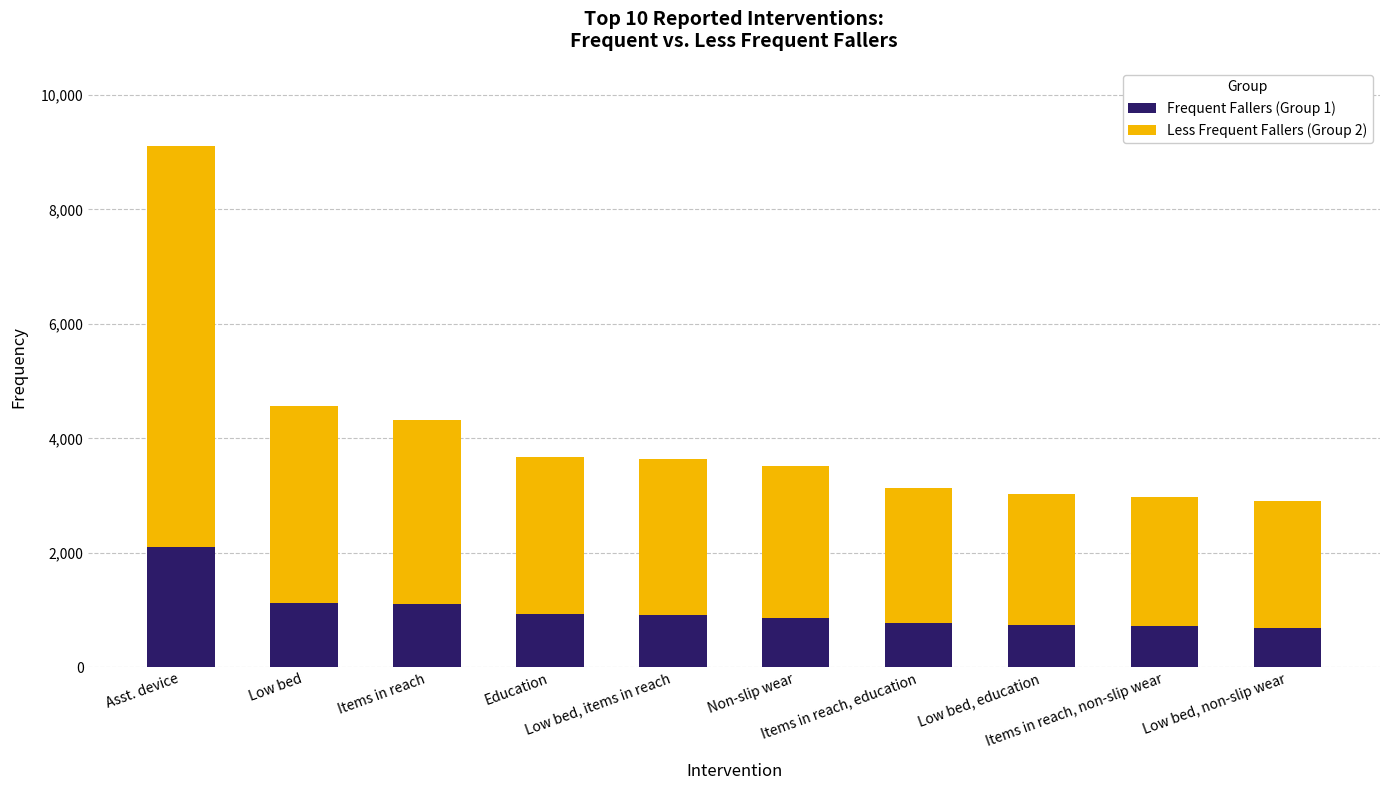

What is the sum of all Frequent Fallers (Group 1) values?

9955